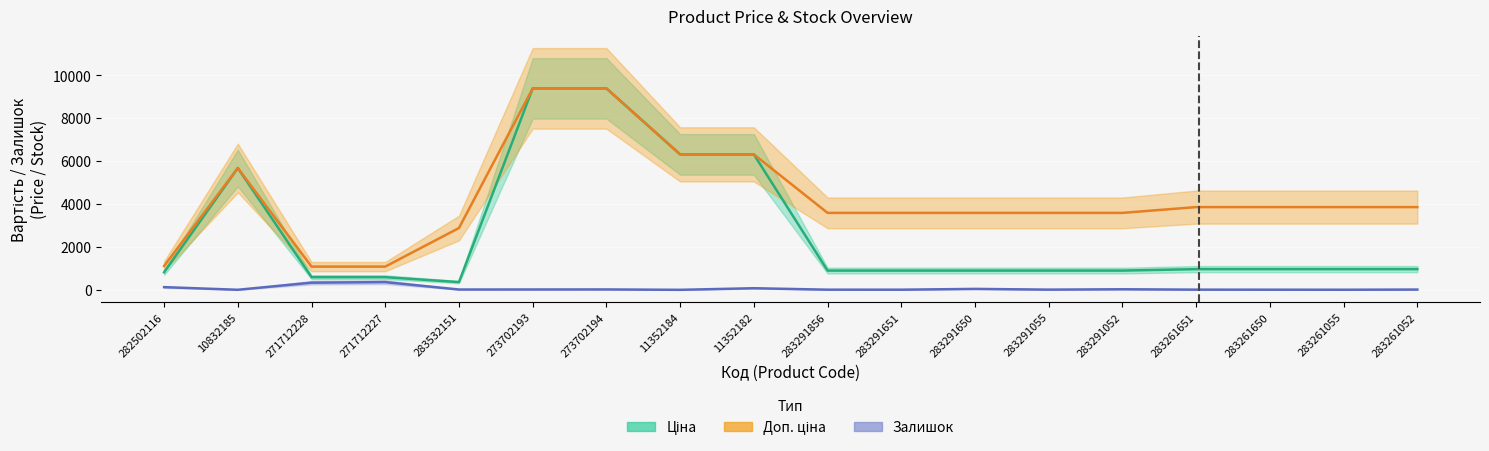

Rank the series at 282502116 from highest to lowest value.

Доп. ціна, Ціна, Залишок